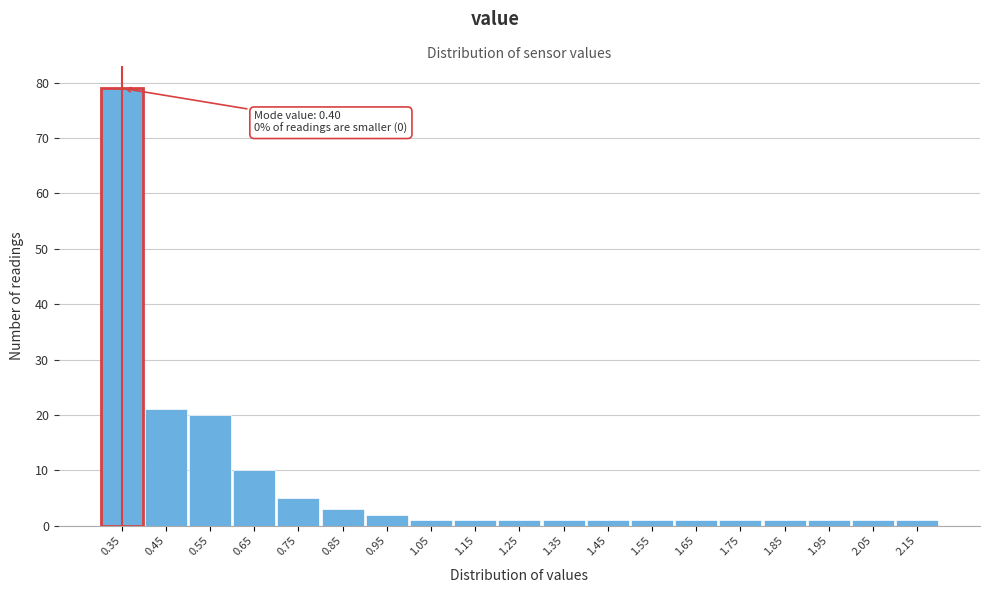

Reading left to right, transcribe all the data shown in this chart.

0.35=79	0.45=21	0.55=20	0.65=10	0.75=5	0.85=3	0.95=2	1.05=1	1.15=1	1.25=1	1.35=1	1.45=1	1.55=1	1.65=1	1.75=1	1.85=1	1.95=1	2.05=1	2.15=1